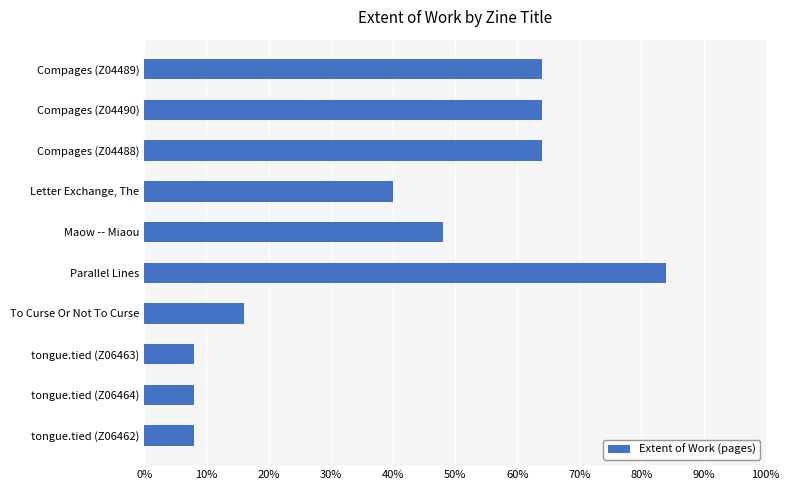

What is the change in value from Compages (Z04490) to tongue.tied (Z06463)?

-56